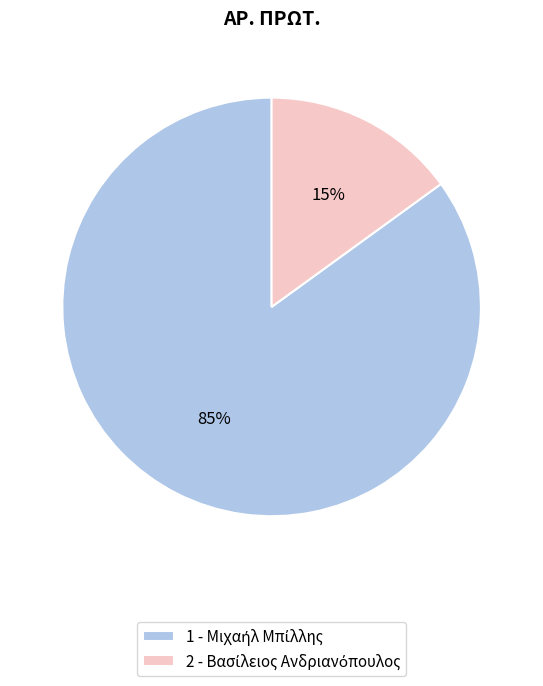

To the nearest percent, what is the average slice percentage?

50%